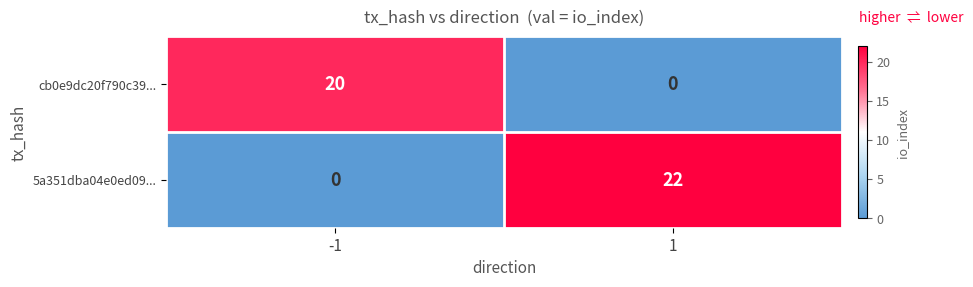

At how many categories does at least one series exceed 11?

2